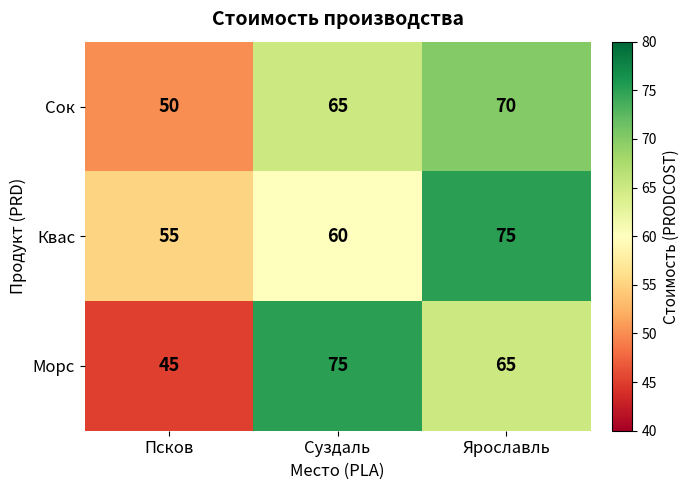

What is the difference between the highest and lowest values at Псков?

10